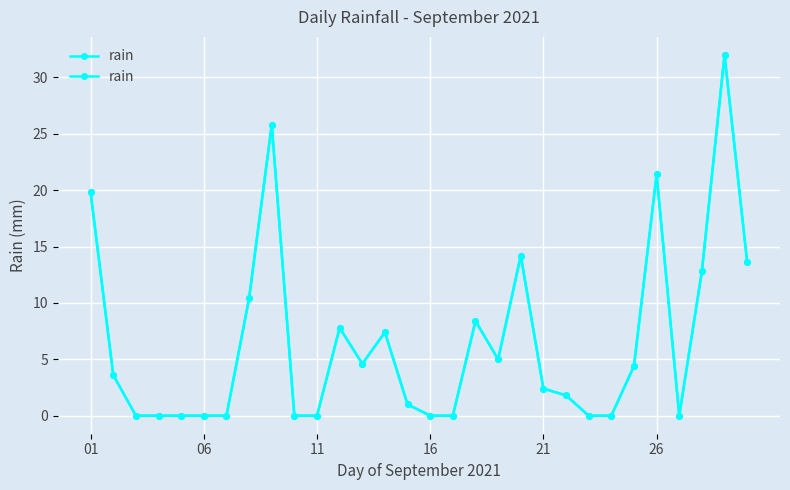

Reading left to right, transcribe all the data shown in this chart.

19.8	3.6	0.0	0.0	0.0	0.0	0.0	10.4	25.8	0.0	0.0	7.8	4.6	7.4	1.0	0.0	0.0	8.4	5.0	14.2	2.4	1.8	0.0	0.0	4.4	21.4	0.0	12.8	32.0	13.6